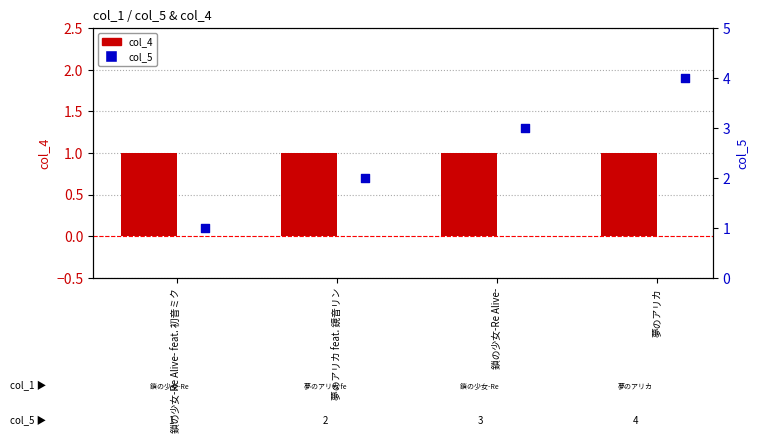

Which series contains the lowest Y value?

col_4